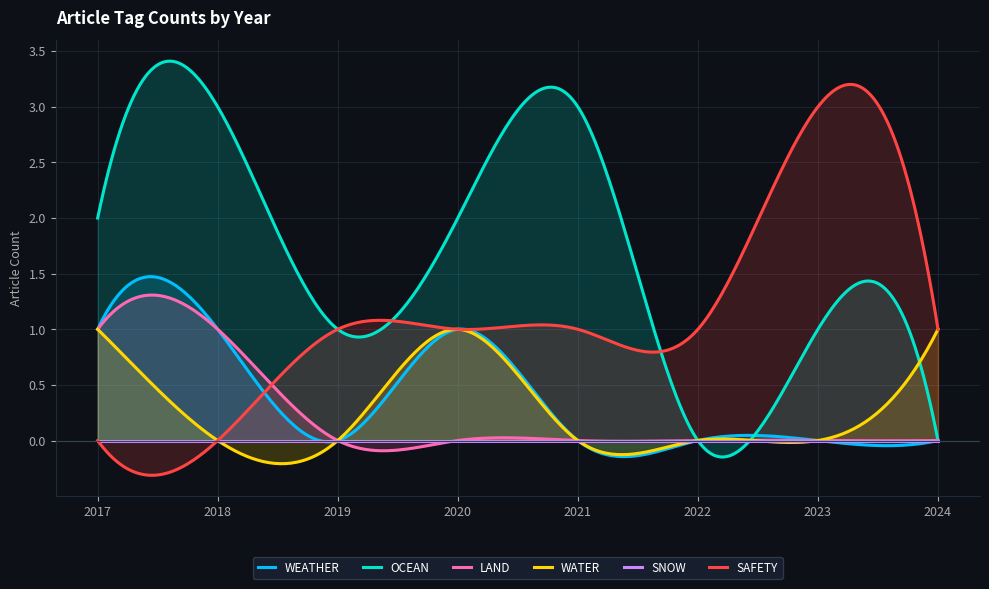

Reading left to right, extract all data points from this chart.

WEATHER: 1	1	0	1	0	0	0	0
OCEAN: 2	3	1	2	3	0	1	0
LAND: 1	1	0	0	0	0	0	0
WATER: 1	0	0	1	0	0	0	1
SNOW: 0	0	0	0	0	0	0	0
SAFETY: 0	0	1	1	1	1	3	1